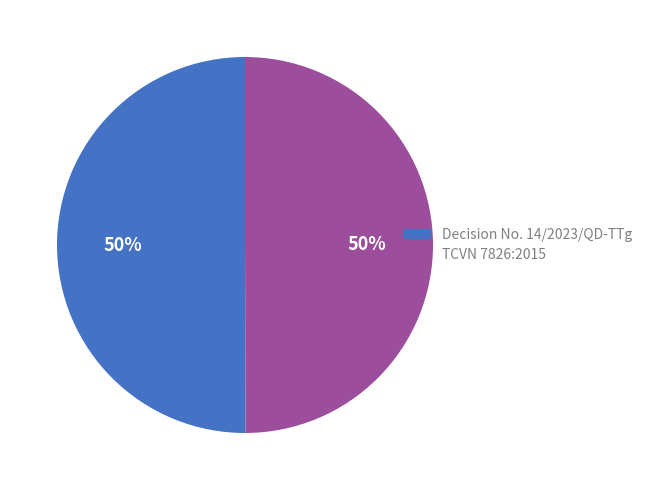

To the nearest percent, what portion does Decision No. 14/2023/QD-TTg represent?

50%